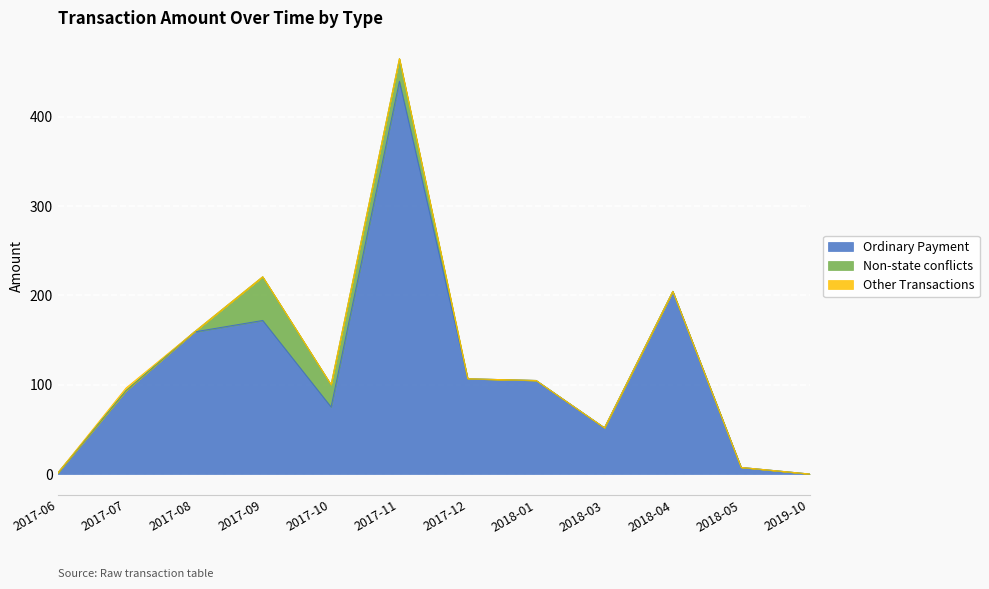

How many times do Other Transactions and Ordinary Payment cross each other?

1